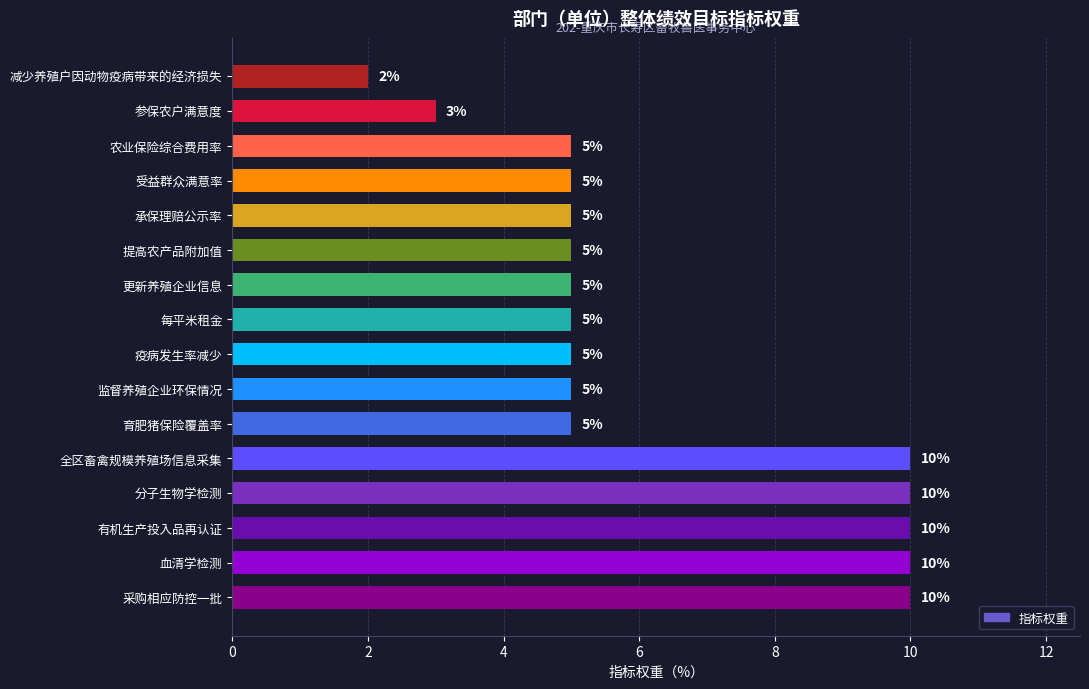

What is the sum of the values at 每平米租金 and 分子生物学检测?

15